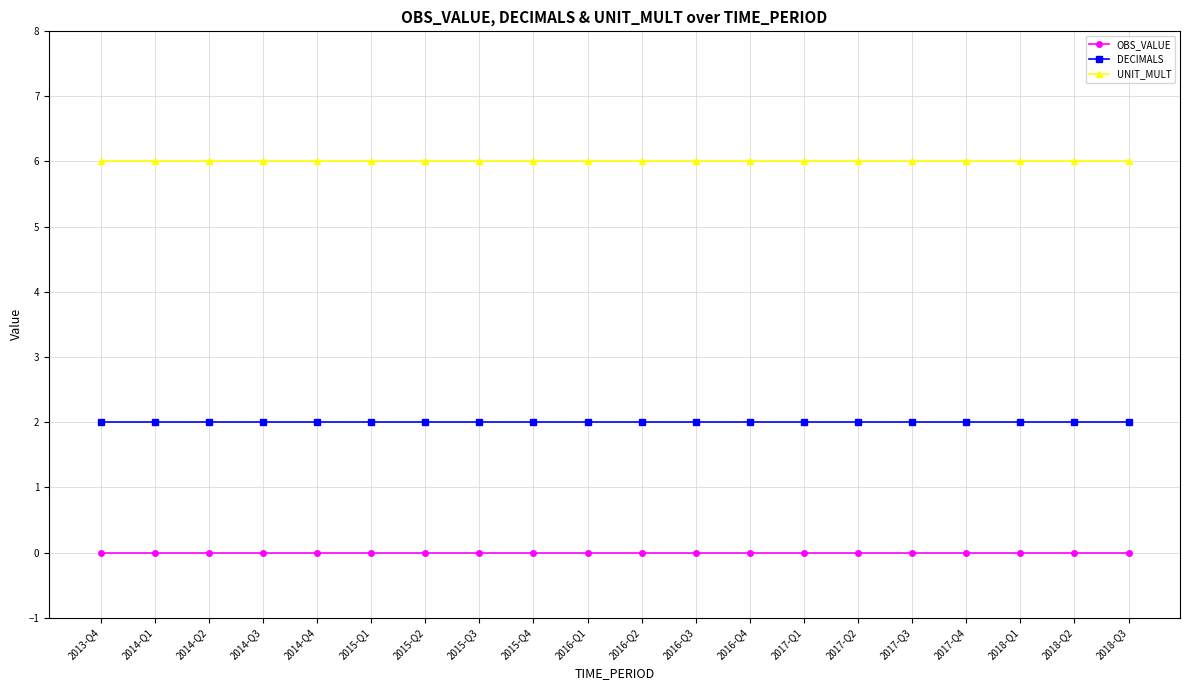

Is it true that DECIMALS equals 0 at 2015-Q3?

False